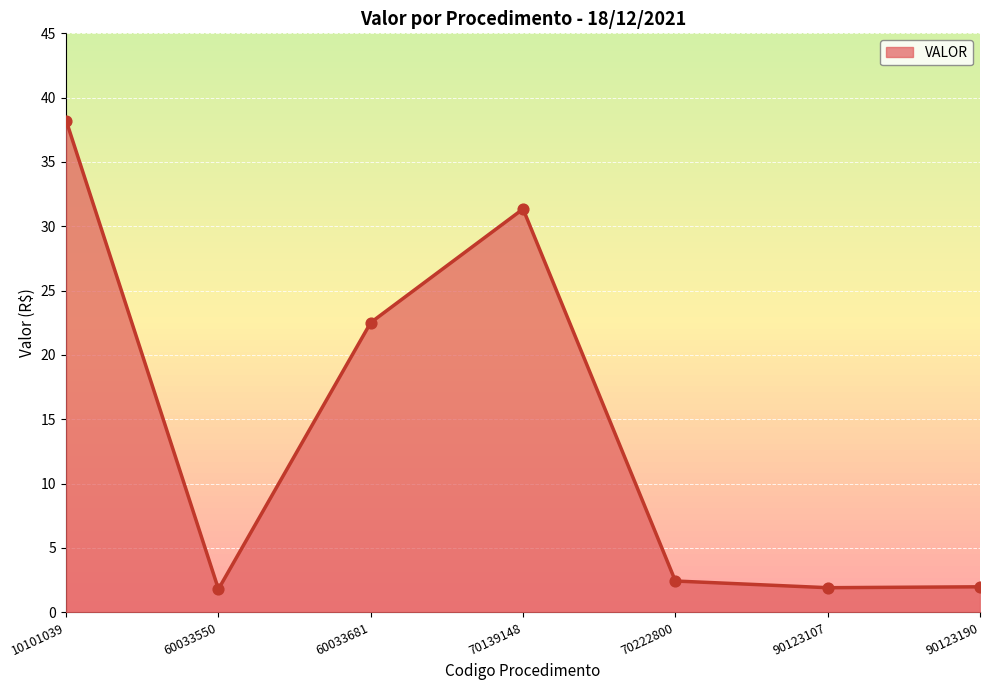

What is the change in value from 10101039 to 70139148?

-6.9